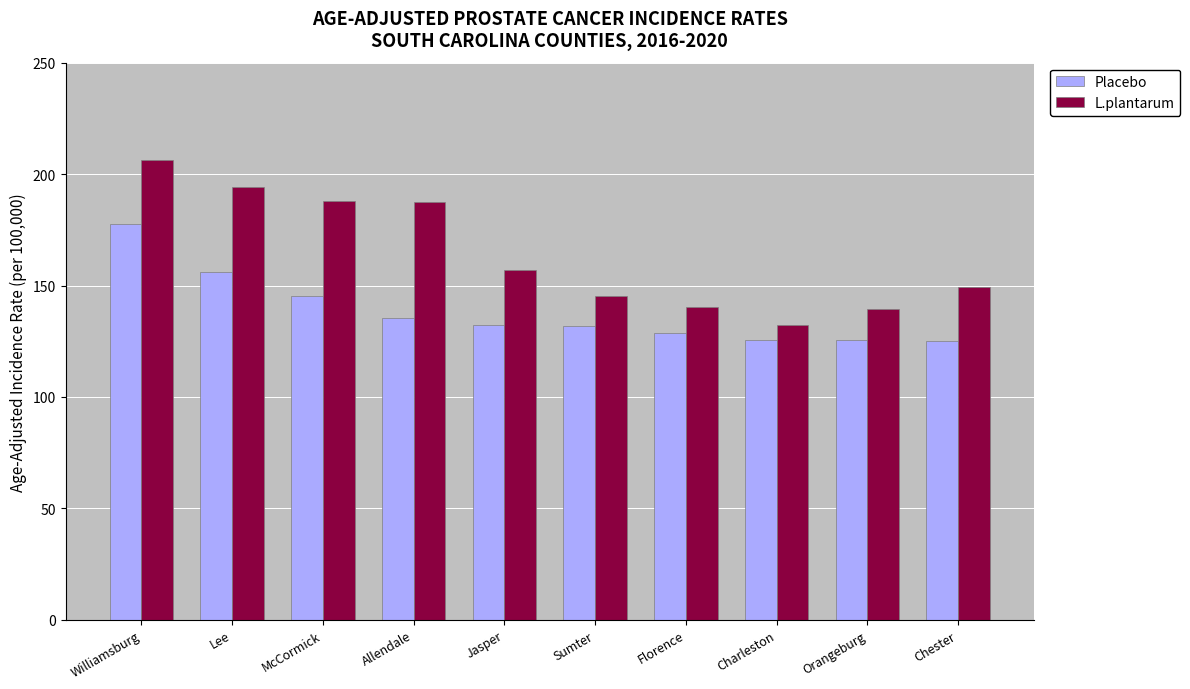

Does the chart contain any negative values?

No